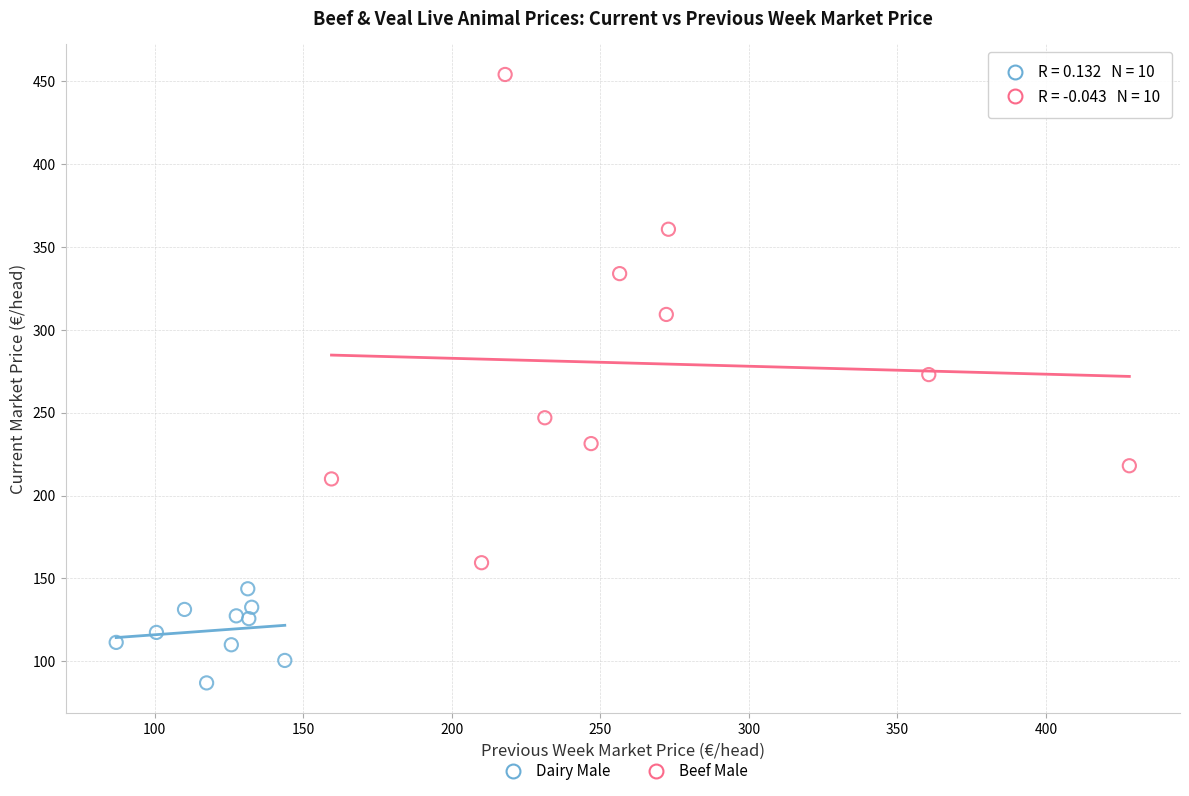

Which series reaches the minimum Y coordinate?

Dairy Male